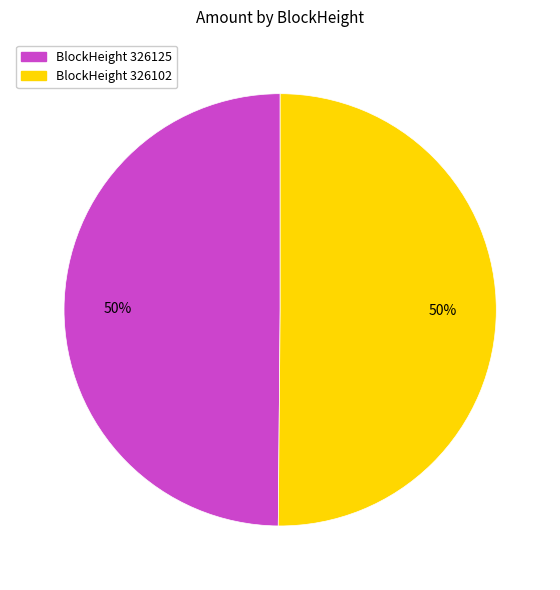

Count the number of slices in the pie.

2